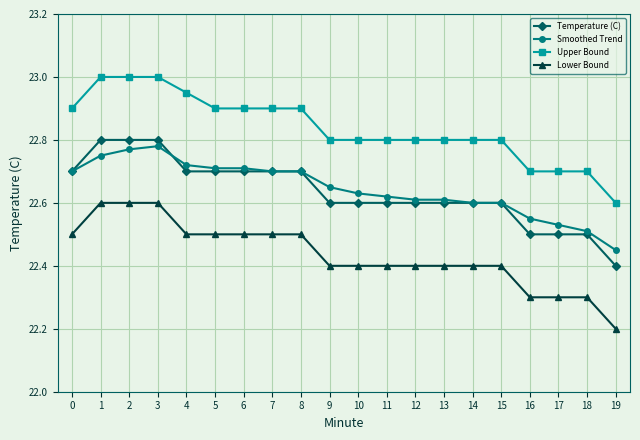

What is the minimum value shown in the chart?

22.2